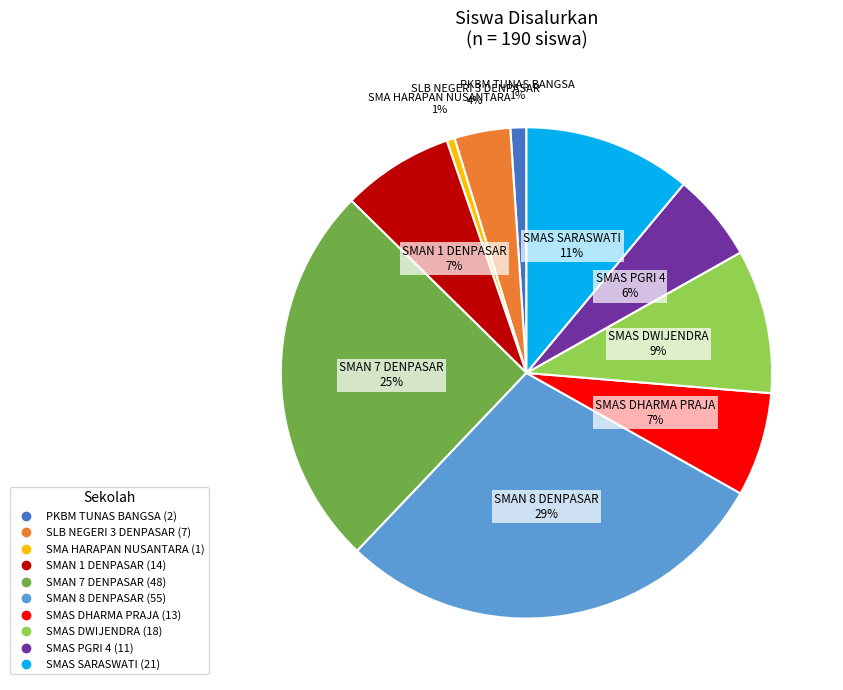

Count the number of slices in the pie.

10